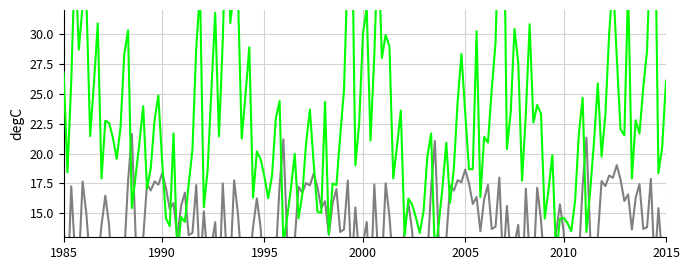

Between which two adjacent categories do rade9_bin_mdn and rade9_aggzone_norm first intersect?

17 and 18